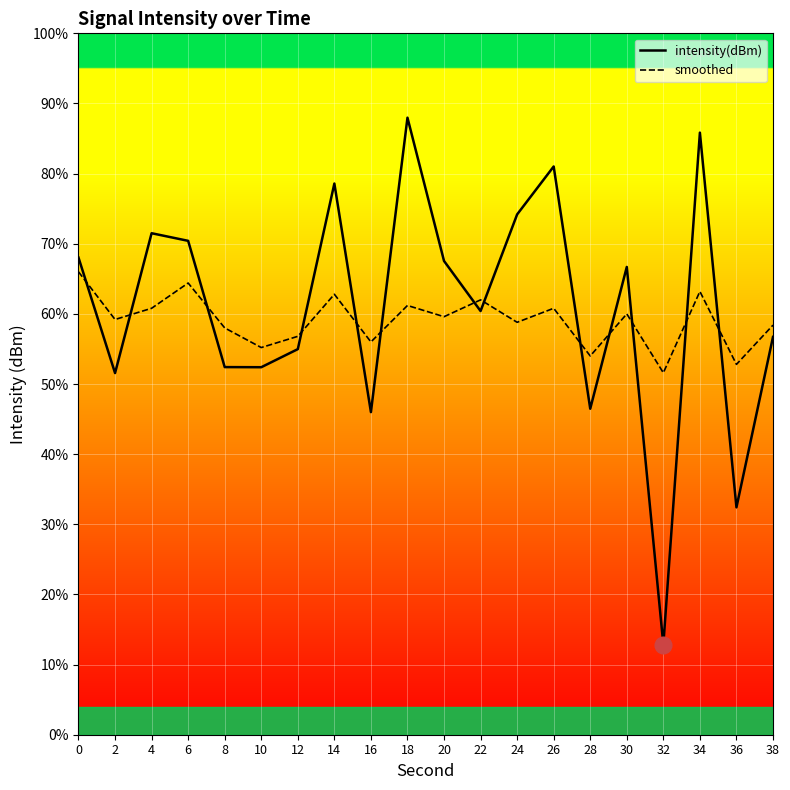

Is the value of smoothed at 4 greater than the value of intensity(dBm) at 32?

Yes